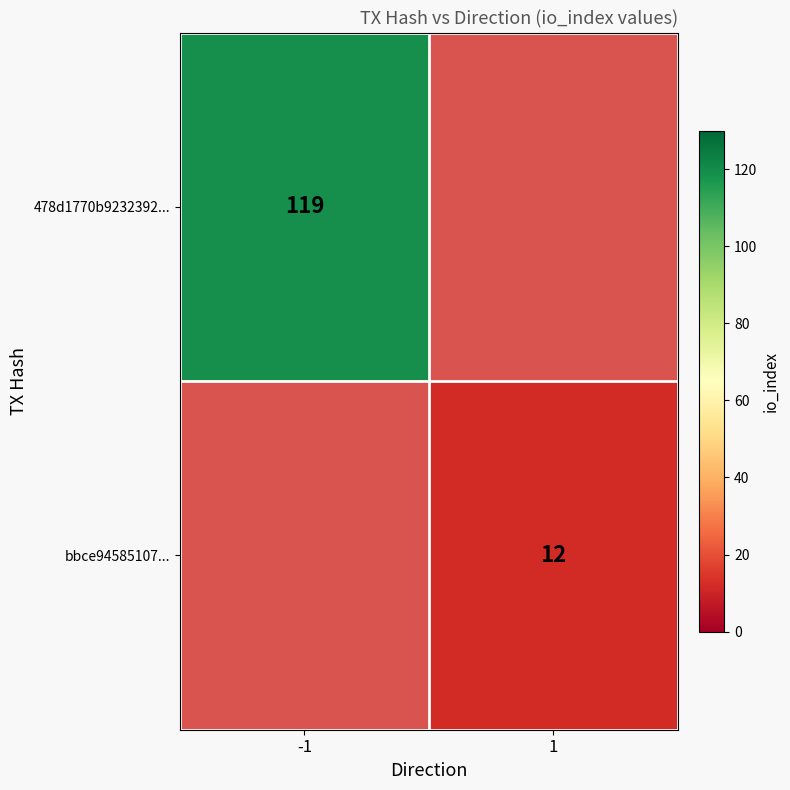

Which category has the lowest value across all series?

1